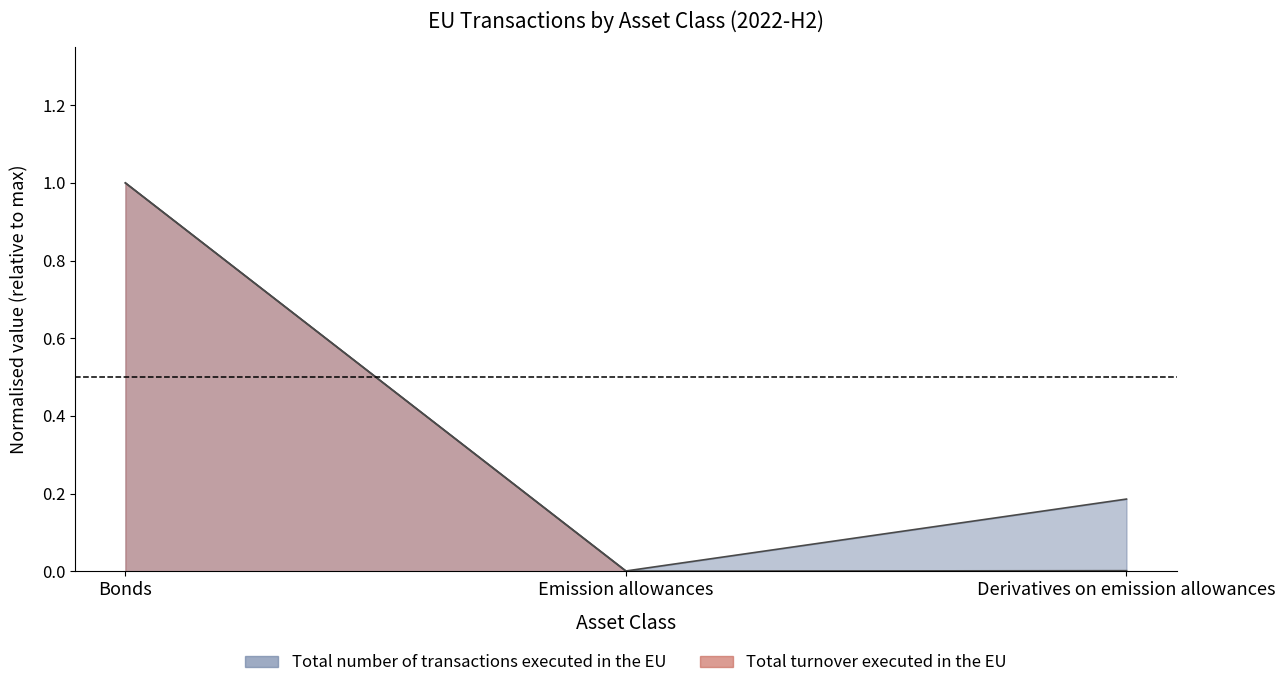

At which category does the chart reach its peak across all series?

Bonds